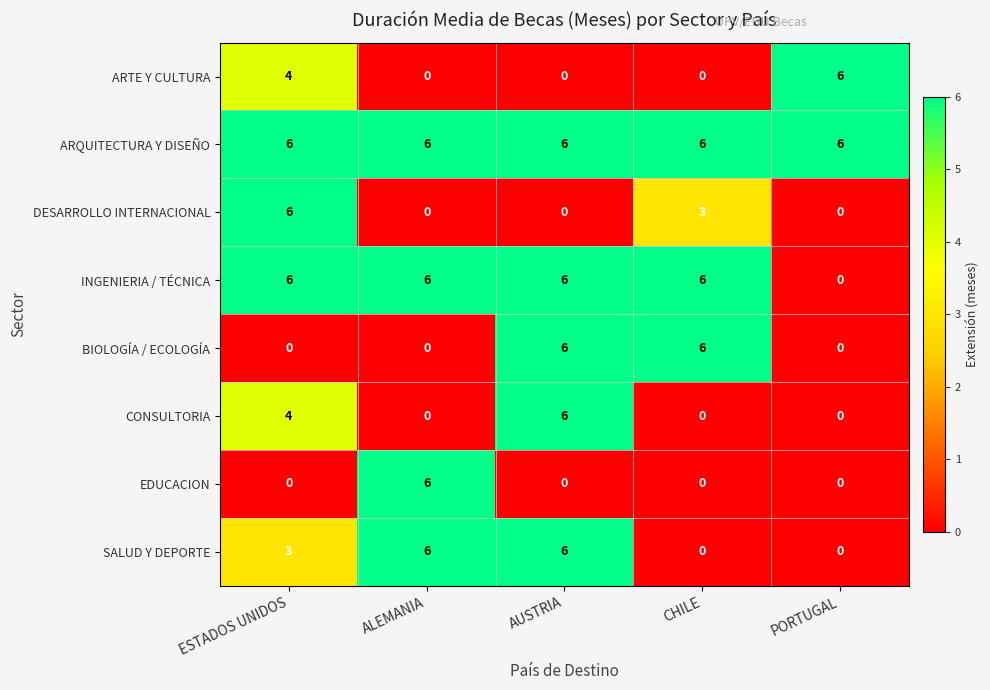

What is the greatest value displayed?

6